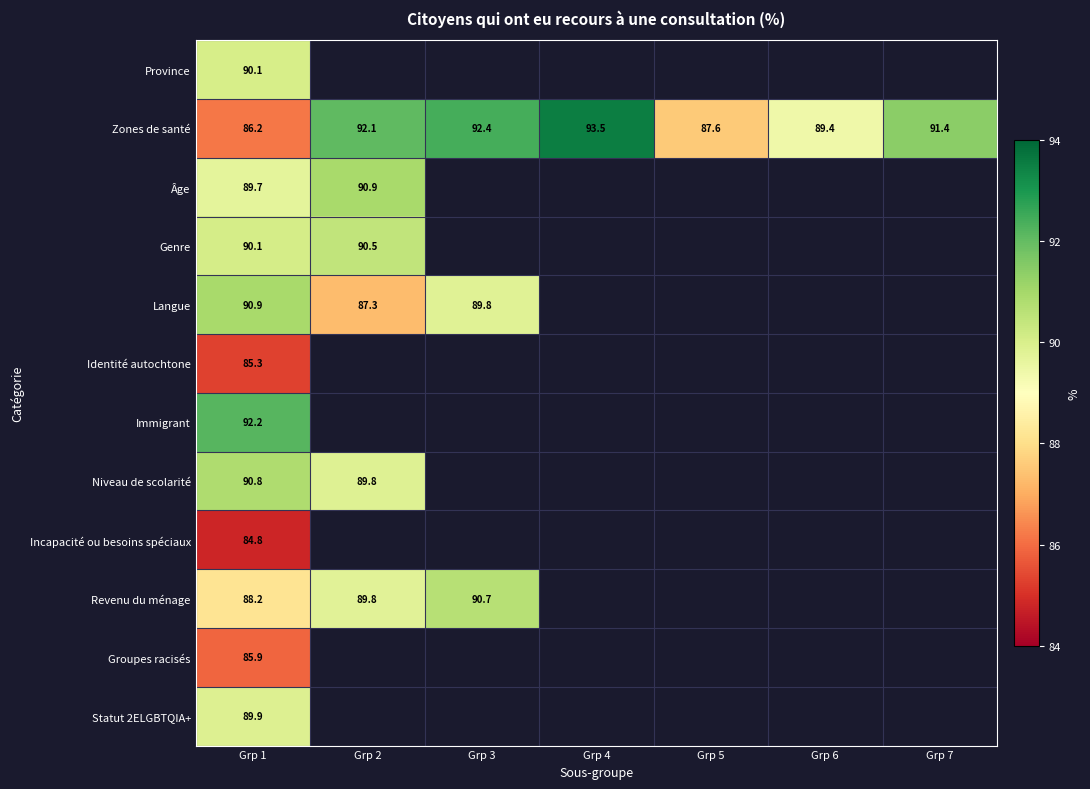

At which label is Statut 2ELGBTQIA+ closest to 89?

Grp 1